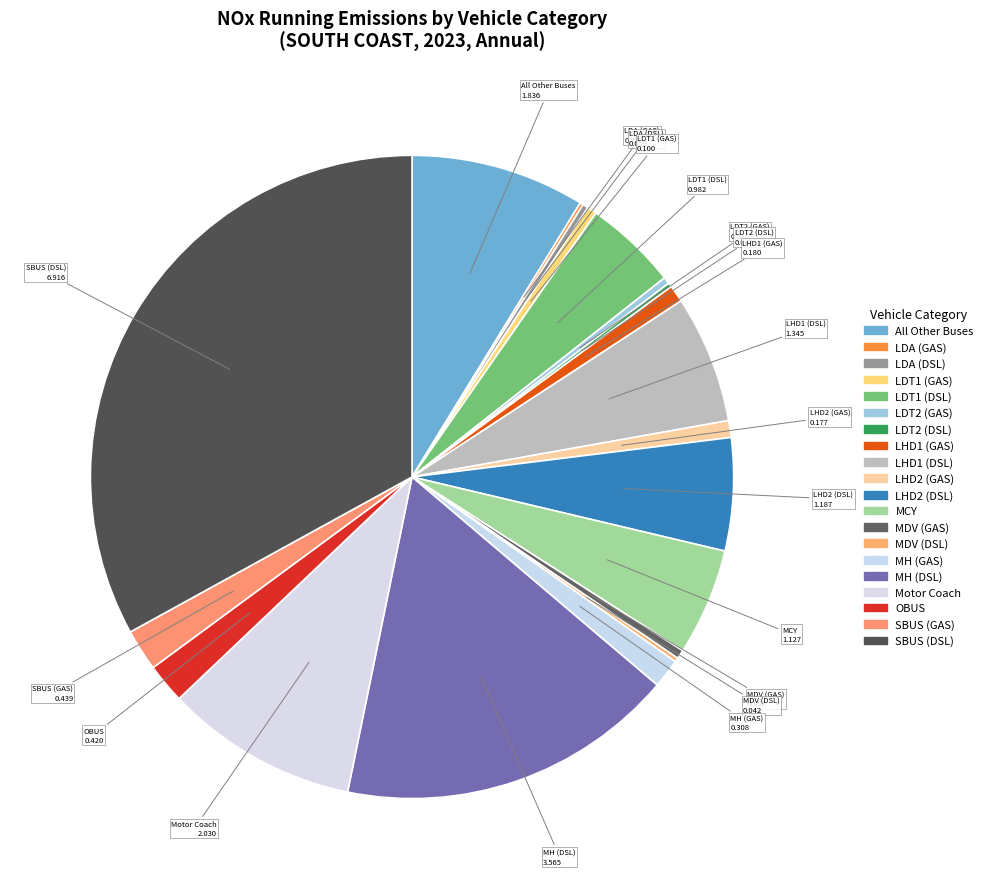

Rank the categories by value from highest to lowest.

SBUS (DSL), MH (DSL), Motor Coach, All Other Buses, LHD1 (DSL), LHD2 (DSL), MCY, LDT1 (DSL), SBUS (GAS), OBUS, MH (GAS), LHD1 (GAS), LHD2 (GAS), LDT1 (GAS), MDV (GAS), LDT2 (GAS), LDA (DSL), LDT2 (DSL), MDV (DSL), LDA (GAS)